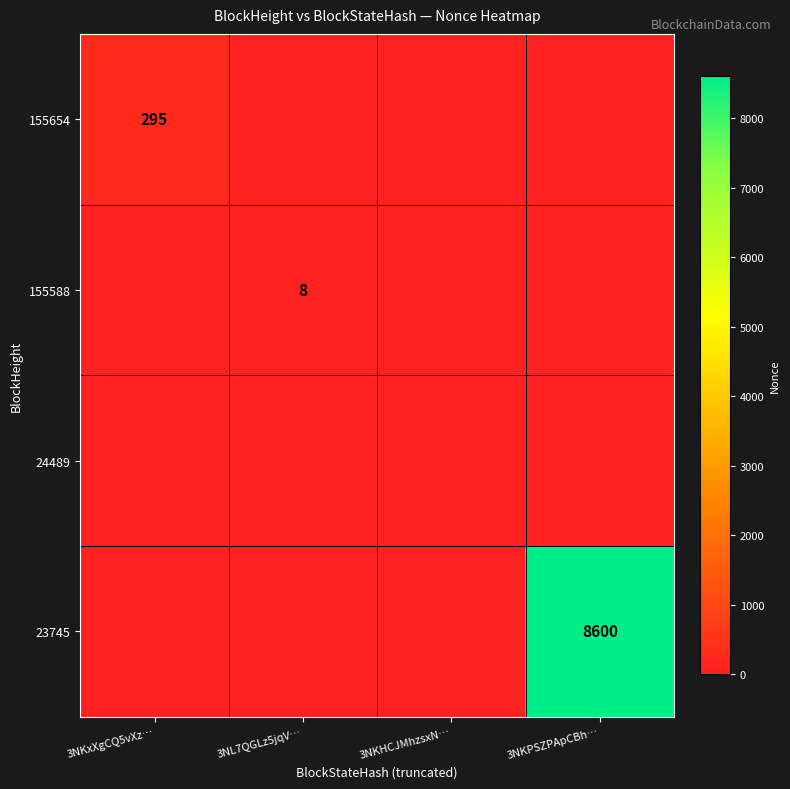

Is the value of 24489 at 3NKPSZPApCBh… greater than the value of 155588 at 3NL7QGLz5jqV…?

No